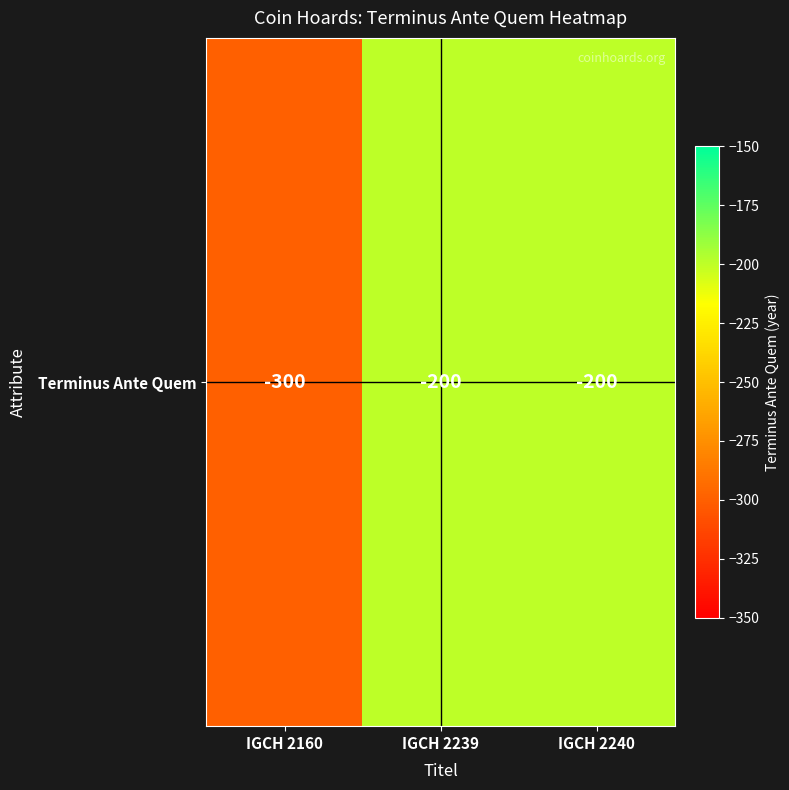

At which category does the chart reach its minimum across all series?

IGCH 2160